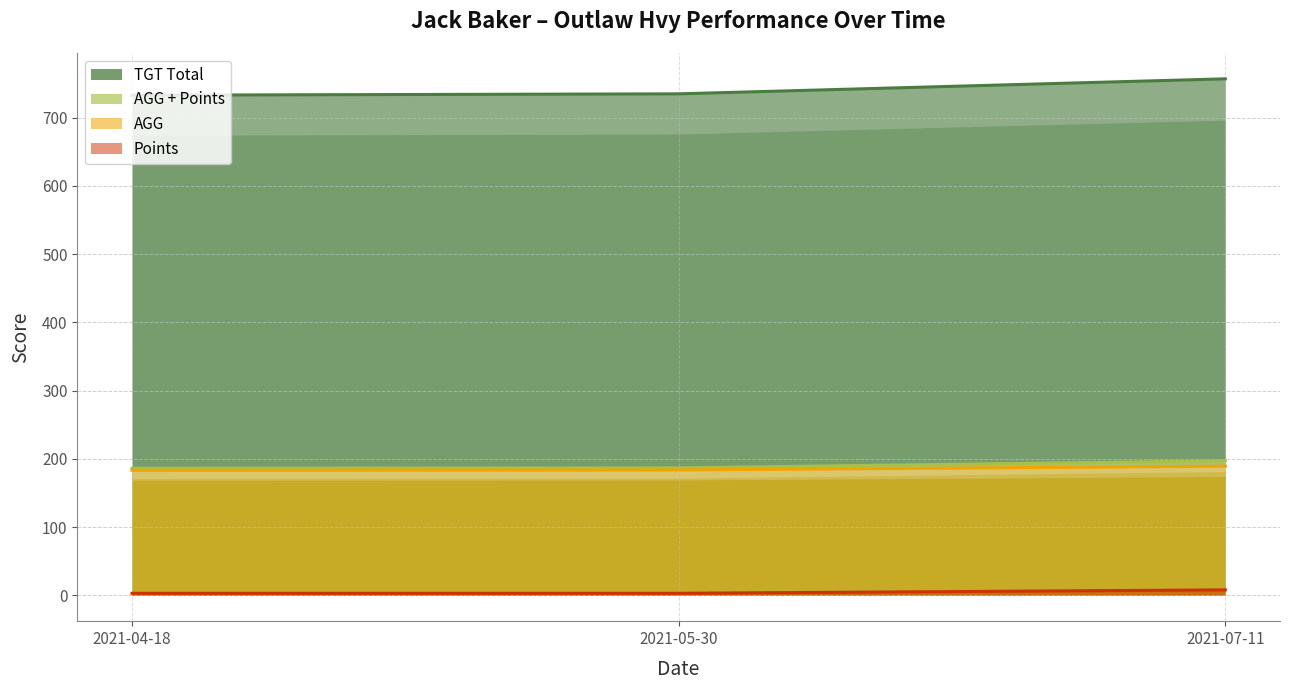

Does the chart display data point markers on the line(s)?

No